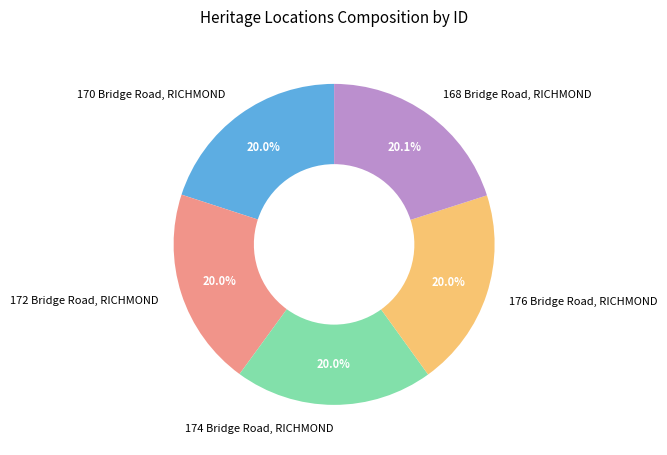

True or false: 172 Bridge Road, RICHMOND accounts for 20% of the total.

True